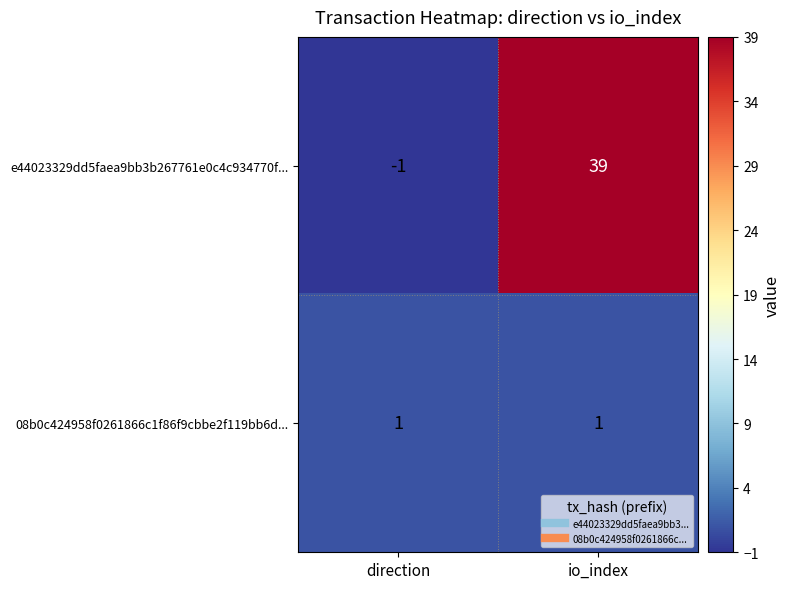

Between direction and io_index, which series saw the biggest shift?

e44023329dd5faea9bb3b267761e0c4c934770f...